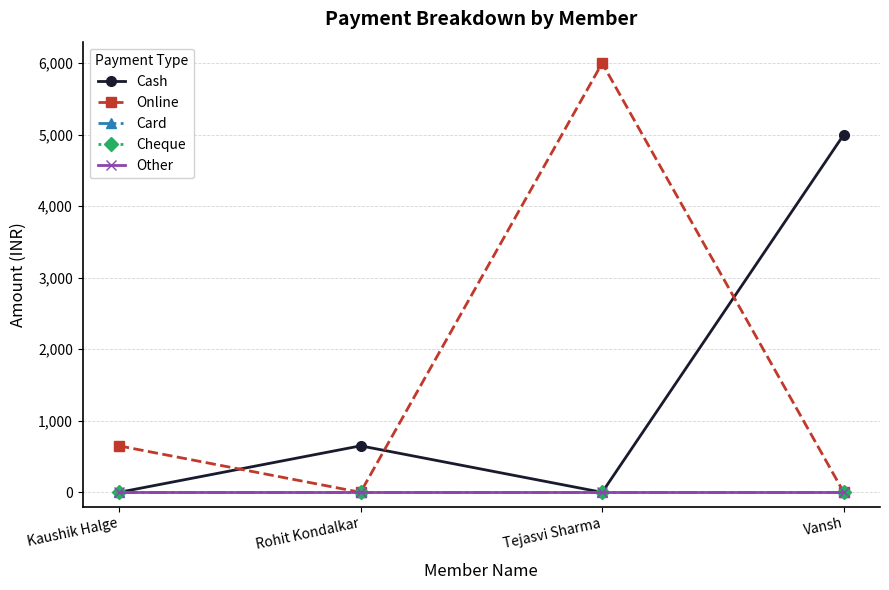

Which series ends up on top after the final intersection of Cash and Online?

Cash